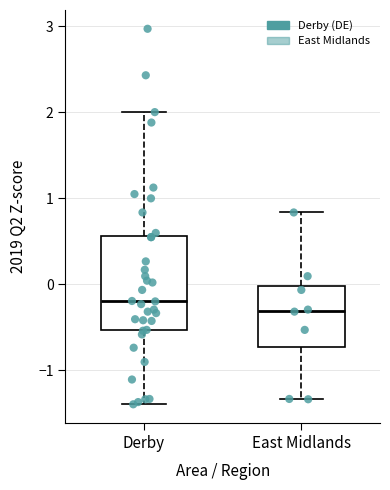

Which box has the highest median line?

Derby